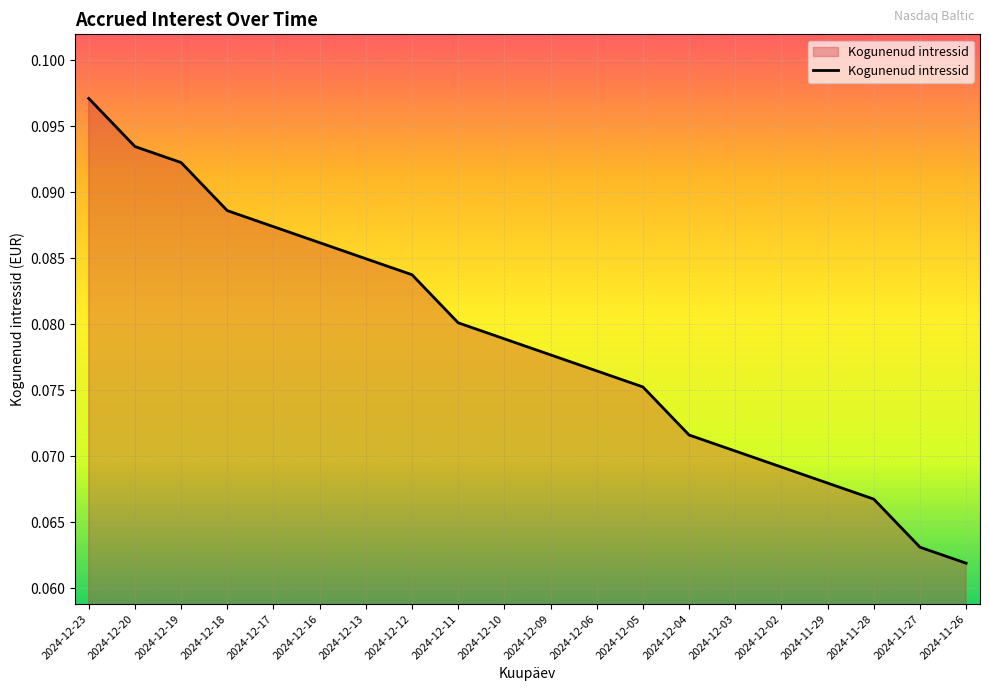

How many lines are shown in the chart?

1